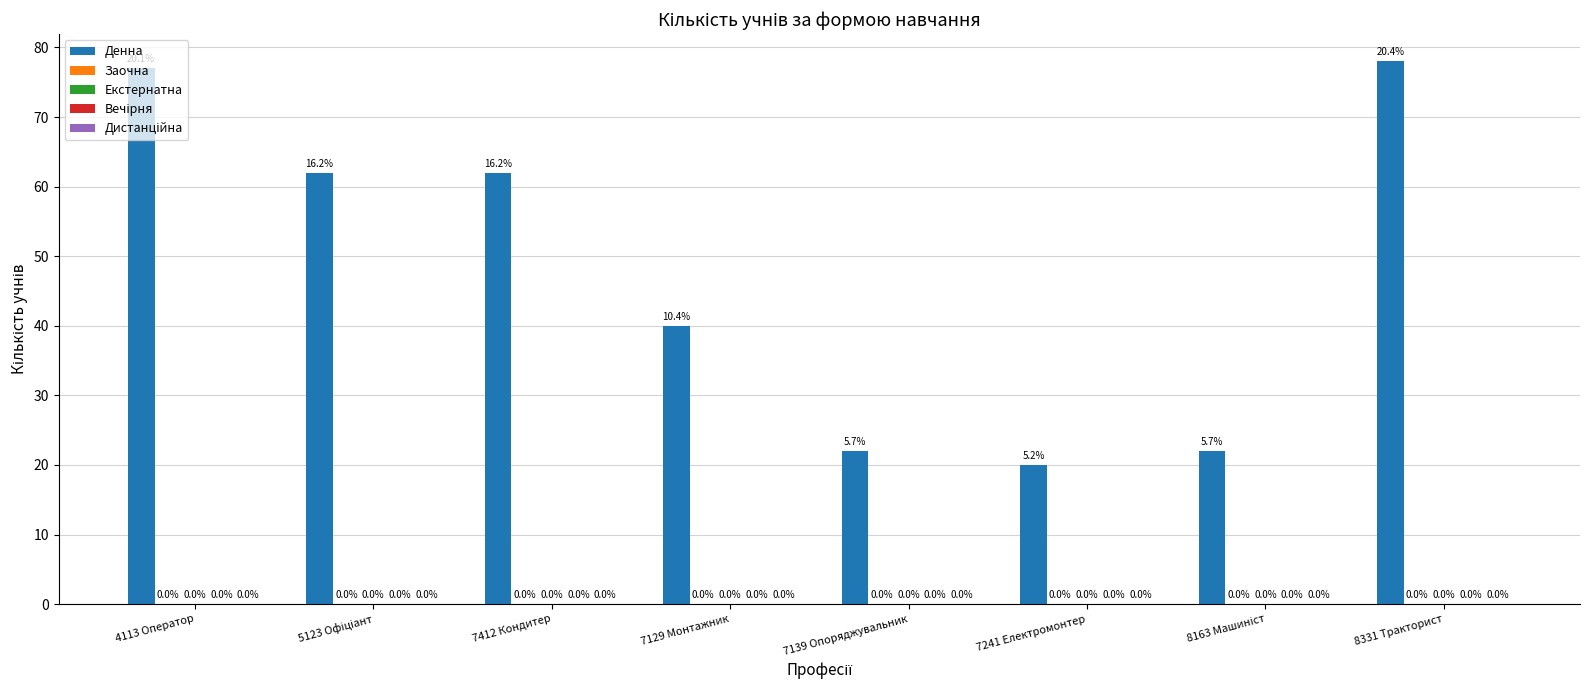

Reading left to right, extract all data points from this chart.

Денна: 4113 Оператор=77	5123 Офіціант=62	7412 Кондитер=62	7129 Монтажник=40	7139 Опоряджувальник=22	7241 Електромонтер=20	8163 Машиніст=22	8331 Тракторист=78
Заочна: 4113 Оператор=0	5123 Офіціант=0	7412 Кондитер=0	7129 Монтажник=0	7139 Опоряджувальник=0	7241 Електромонтер=0	8163 Машиніст=0	8331 Тракторист=0
Екстернатна: 4113 Оператор=0	5123 Офіціант=0	7412 Кондитер=0	7129 Монтажник=0	7139 Опоряджувальник=0	7241 Електромонтер=0	8163 Машиніст=0	8331 Тракторист=0
Вечірня: 4113 Оператор=0	5123 Офіціант=0	7412 Кондитер=0	7129 Монтажник=0	7139 Опоряджувальник=0	7241 Електромонтер=0	8163 Машиніст=0	8331 Тракторист=0
Дистанційна: 4113 Оператор=0	5123 Офіціант=0	7412 Кондитер=0	7129 Монтажник=0	7139 Опоряджувальник=0	7241 Електромонтер=0	8163 Машиніст=0	8331 Тракторист=0